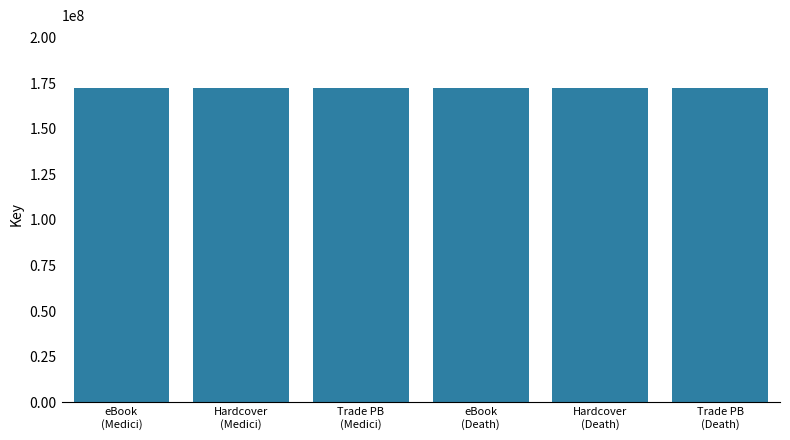

What is the minimum value shown in the chart?

172270563